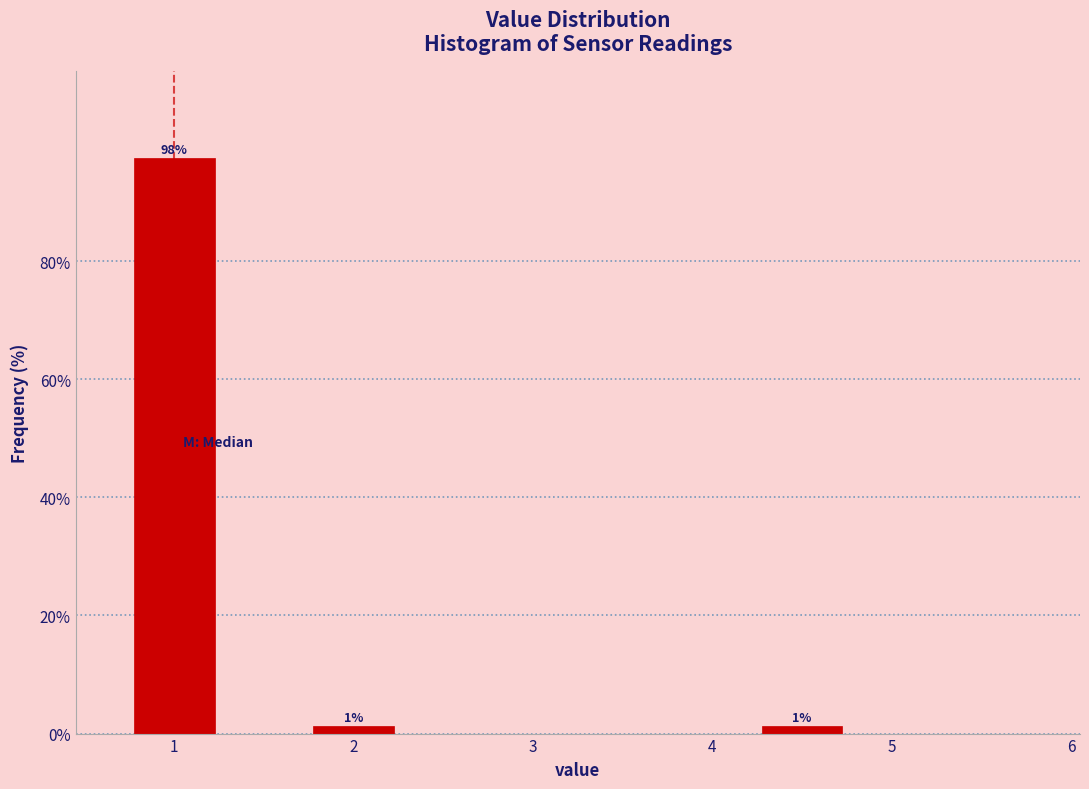

Which range on the x-axis has the tallest bar?

0.75 to 1.25